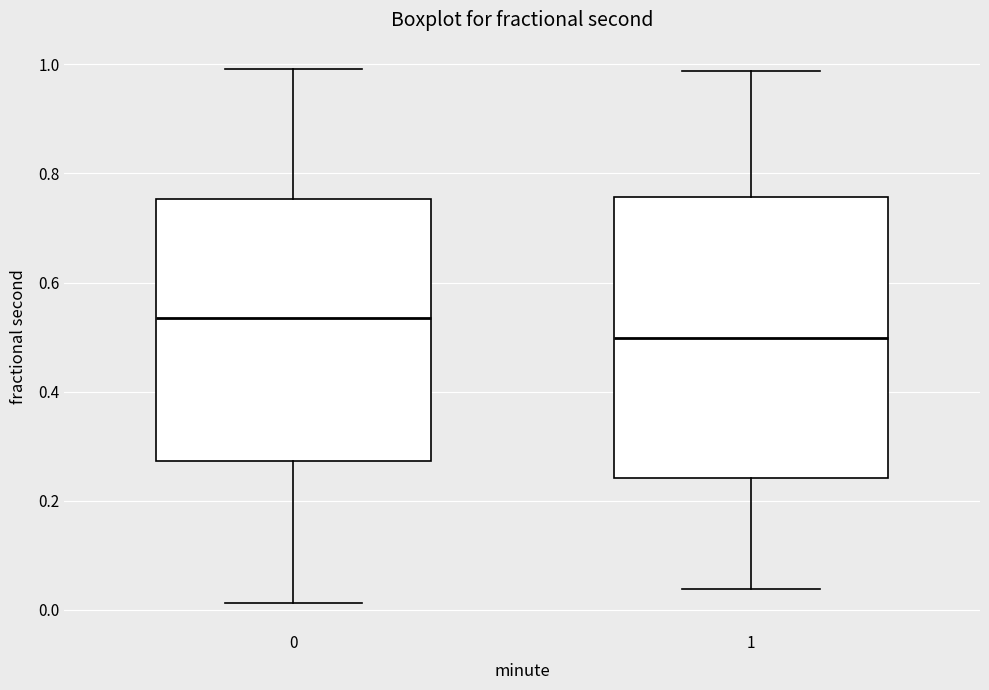

Reading left to right, read every box against the y-axis: the position of its median line, the range the box covers, and the ends of its whiskers. The values are not printed on the chart, so give them approximately, as read against the axis.

0: median 0.54, box 0.28 to 0.76, whiskers 0.02 to 1.00
1: median 0.50, box 0.24 to 0.76, whiskers 0.04 to 0.98